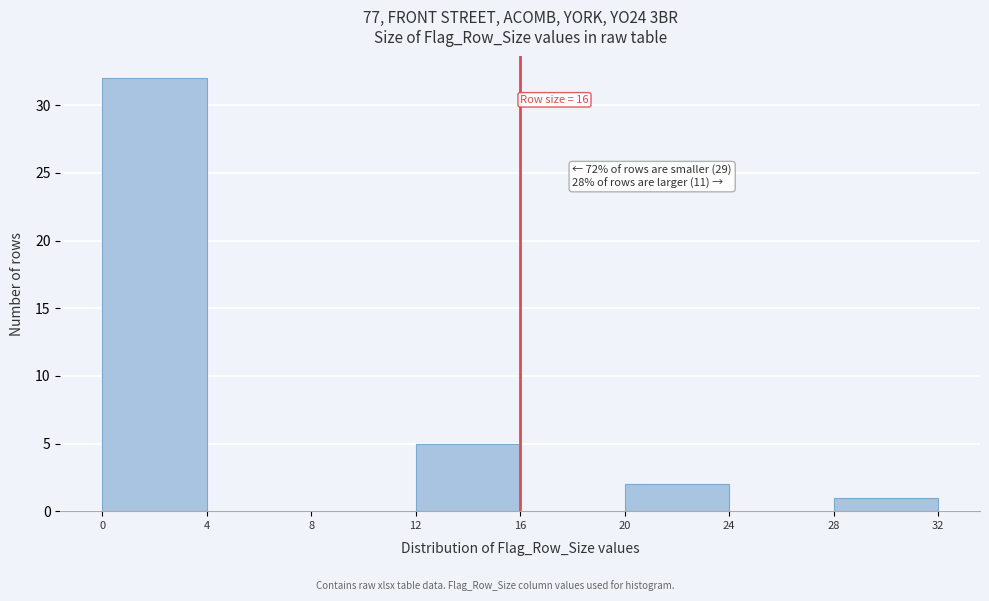

Which range on the x-axis has the tallest bar?

0 to 4